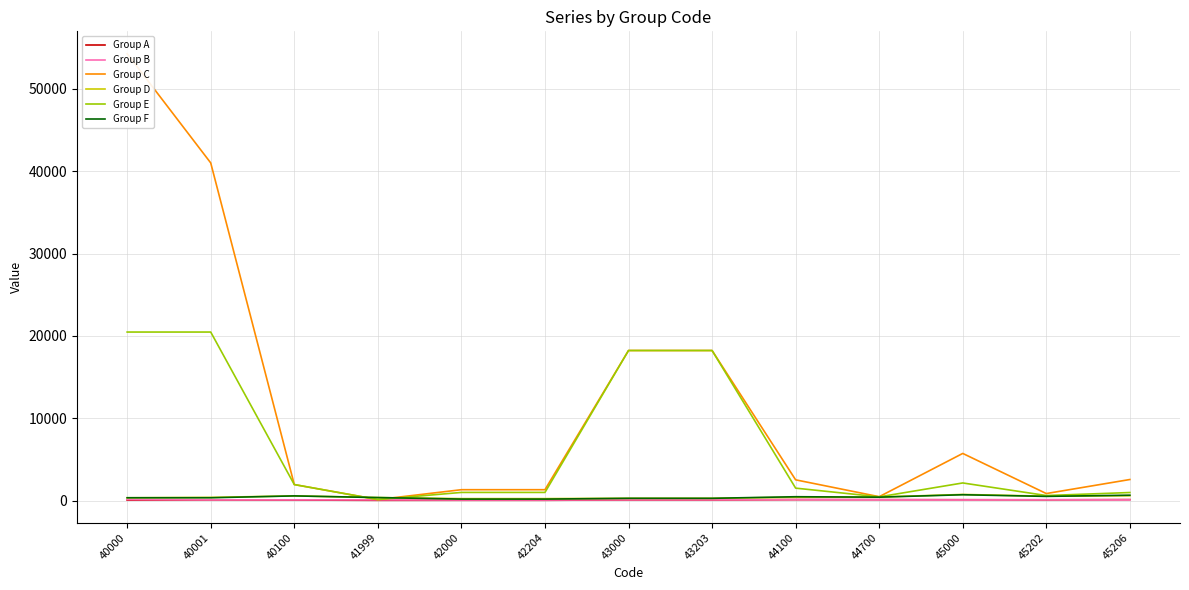

The Group C series shows 126.0 at 41999. True or false?

True